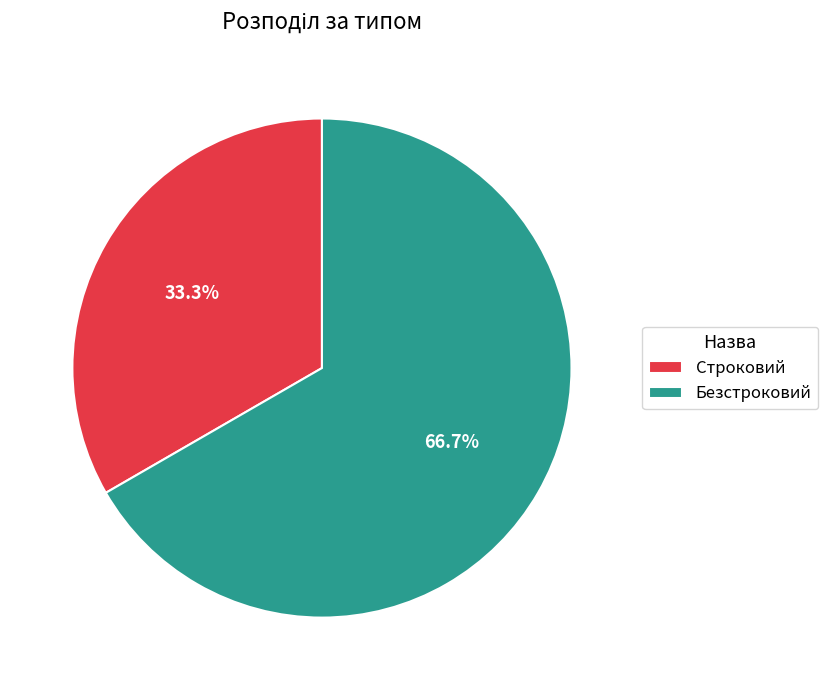

How many slices are in this pie chart?

2